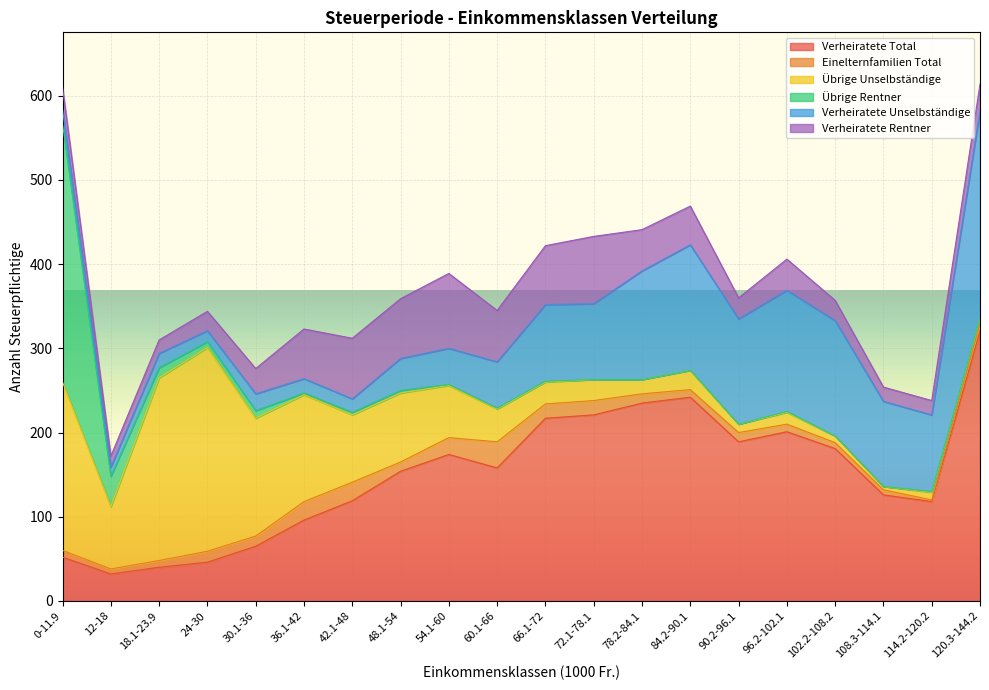

At 24-30, list the series in order from smallest to largest.

Übrige Rentner, Einelternfamilien Total, Verheiratete Unselbständige, Verheiratete Rentner, Verheiratete Total, Übrige Unselbständige